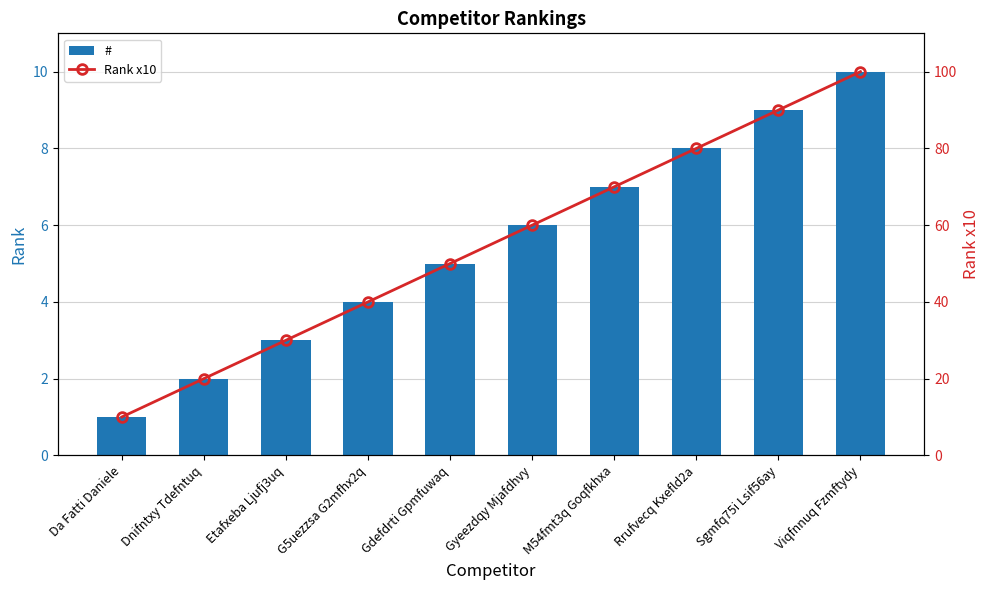

Which category has the highest value across all series?

Viqfnnuq Fzmftydy